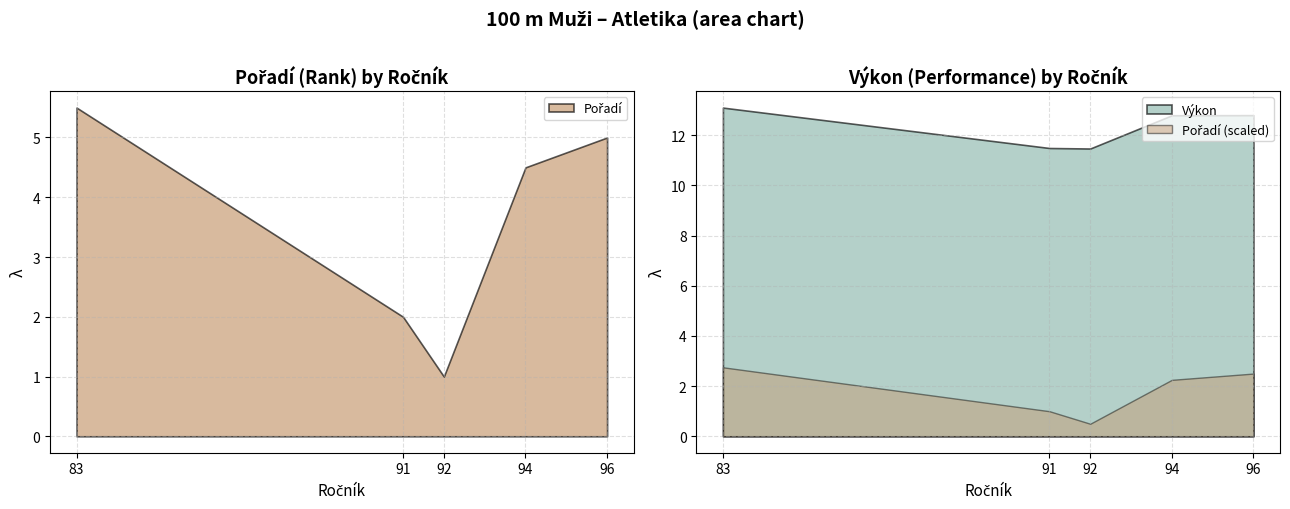

Where does the Výkon series first go above 12?

83